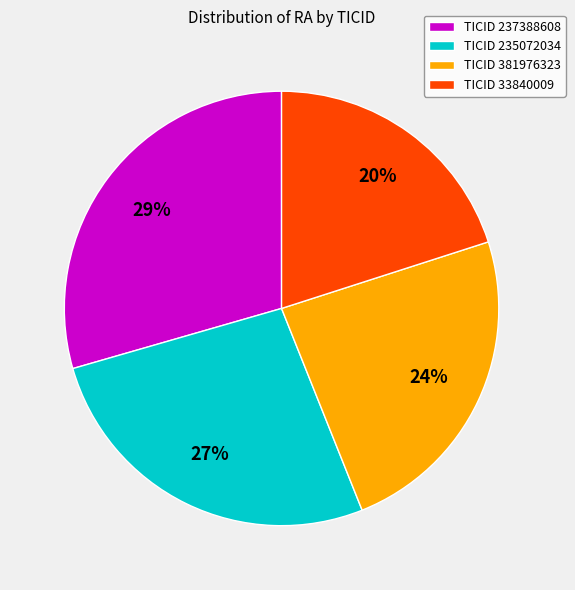

Approximately how many times larger is the value at TICID 381976323 compared to TICID 237388608?

0.8